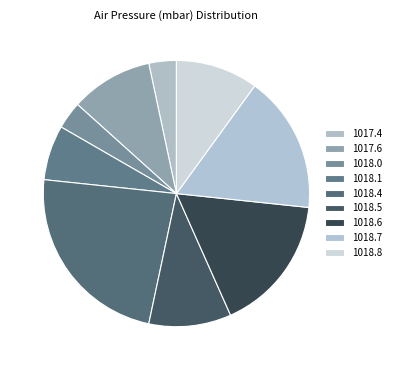

How many segments does this pie chart have?

9